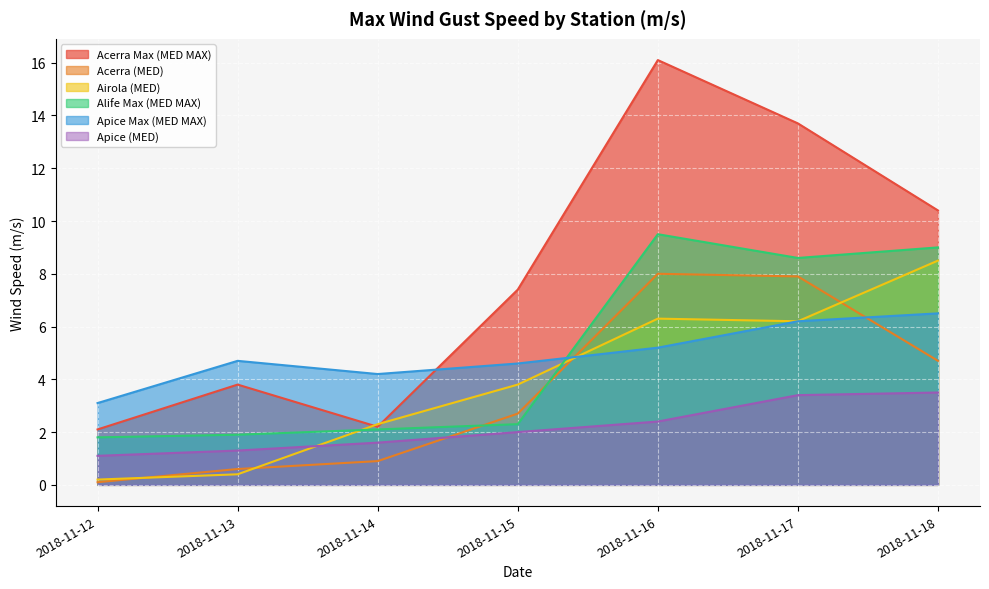

Which series has the largest total across all categories?

Acerra Max (MED MAX)